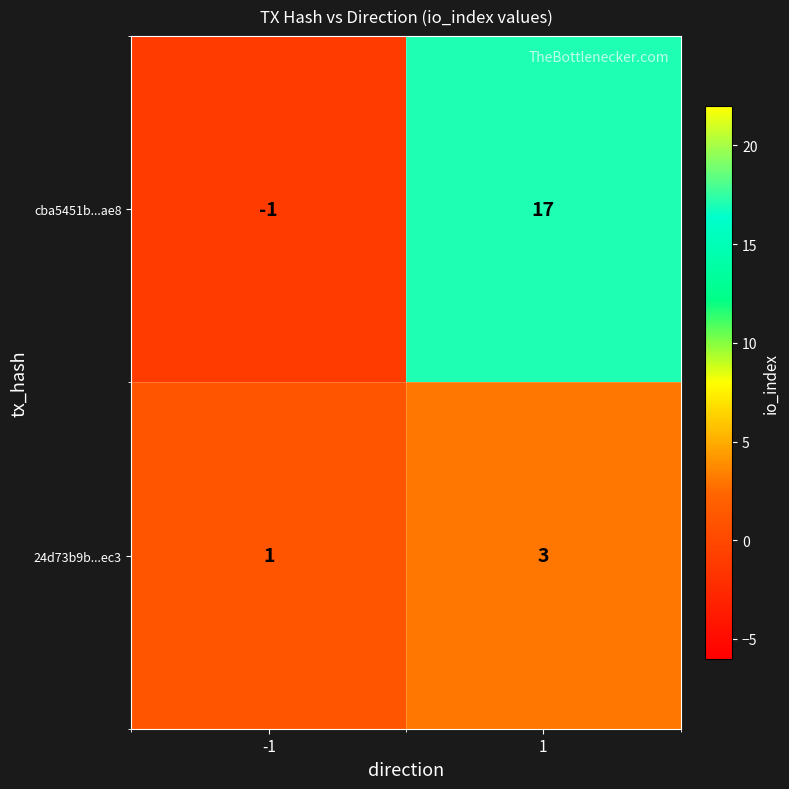

What is the sum of all cba5451b...ae8 values?

16